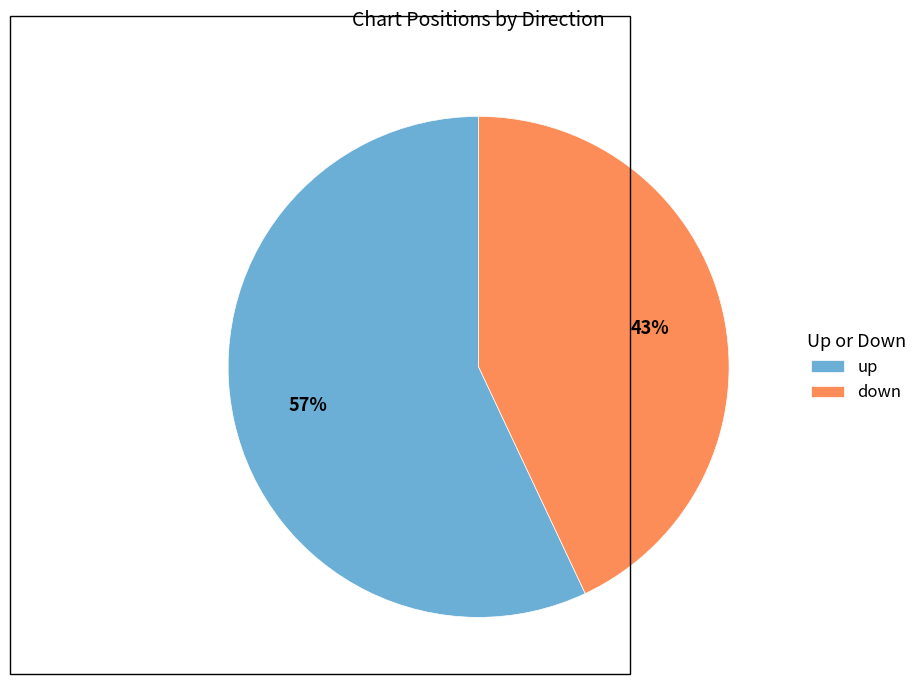

Is down the majority of the pie?

No